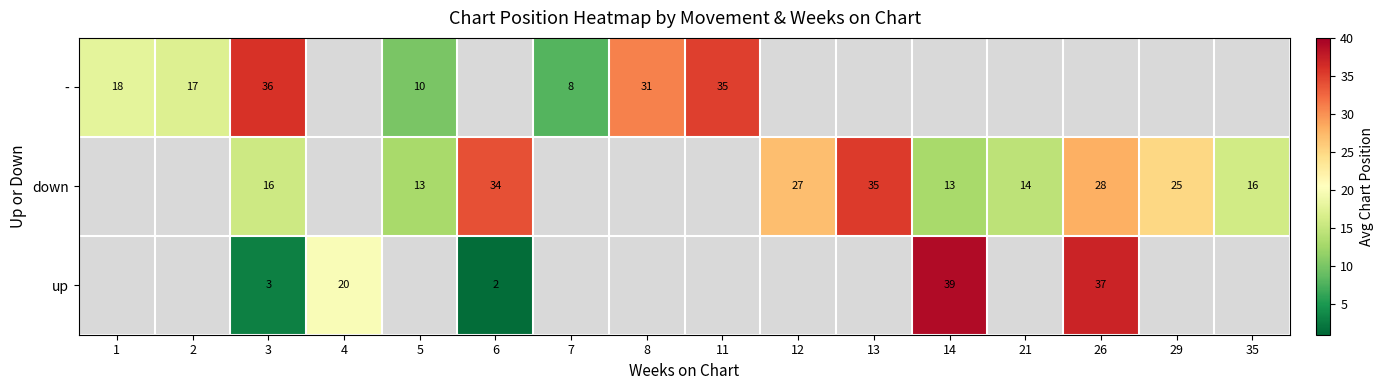

Is it true that down equals 34.0 at 6?

True